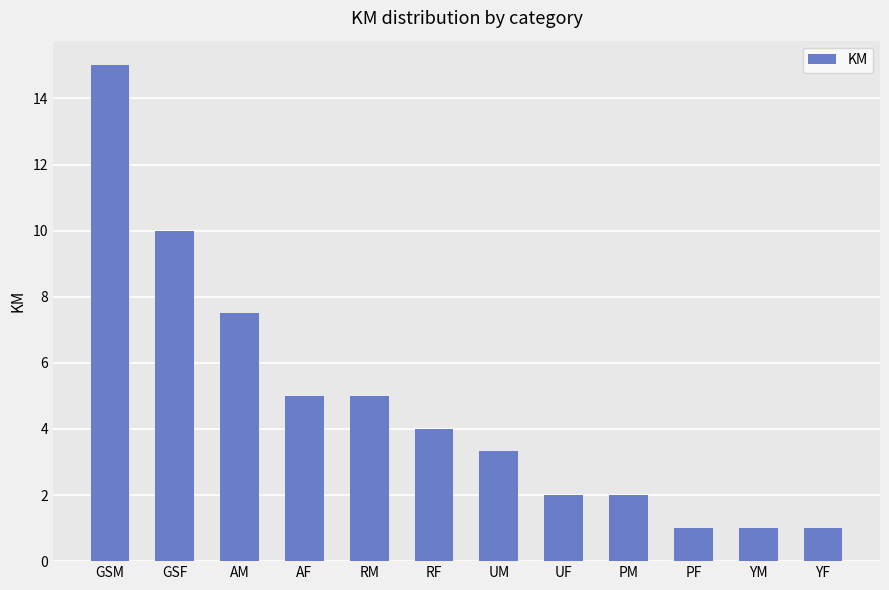

How many bars are there in total?

12